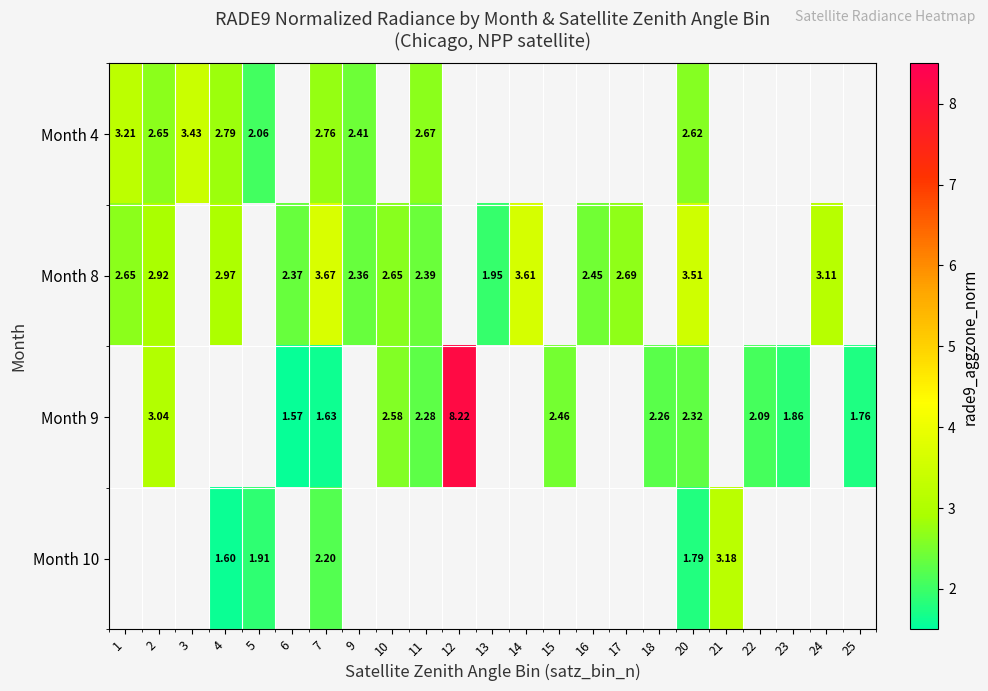

How many positive values does the Month 9 series have?

12